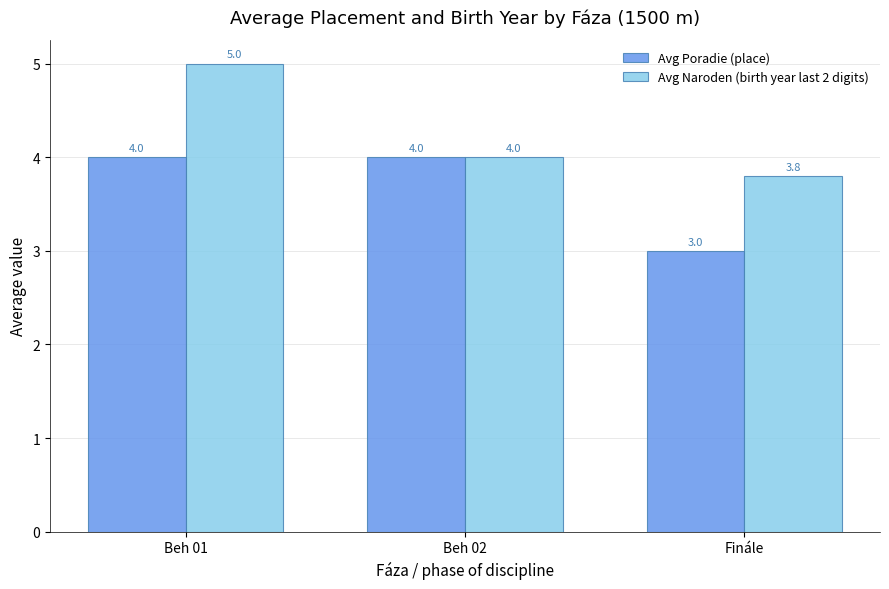

What are all the series names shown in the legend?

Avg Poradie (place), Avg Naroden (birth year last 2 digits)